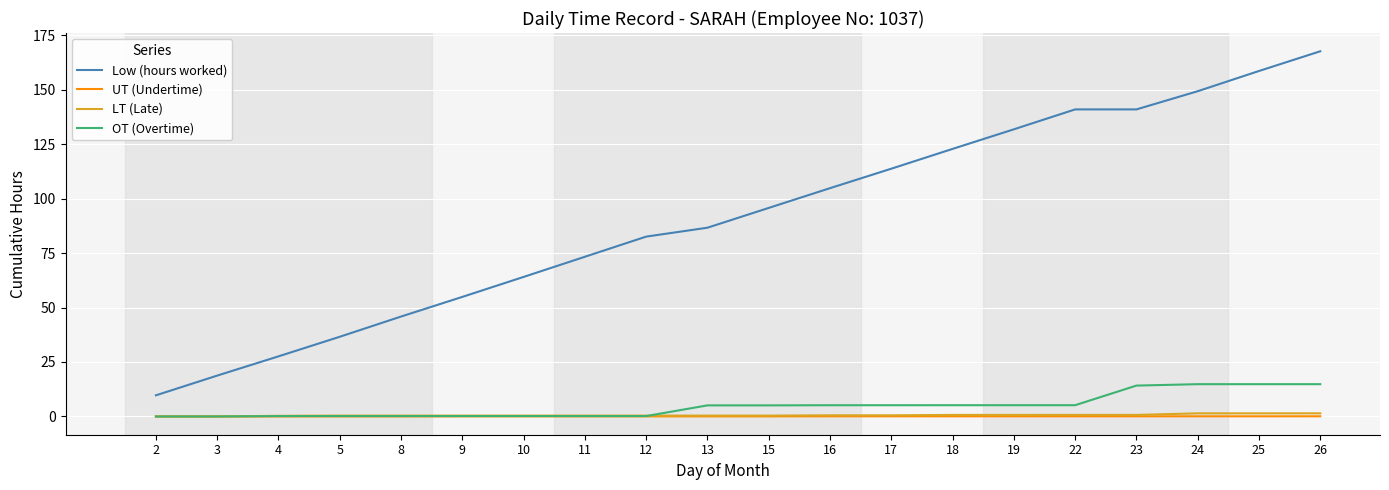

Does the chart have visible grid lines?

Yes